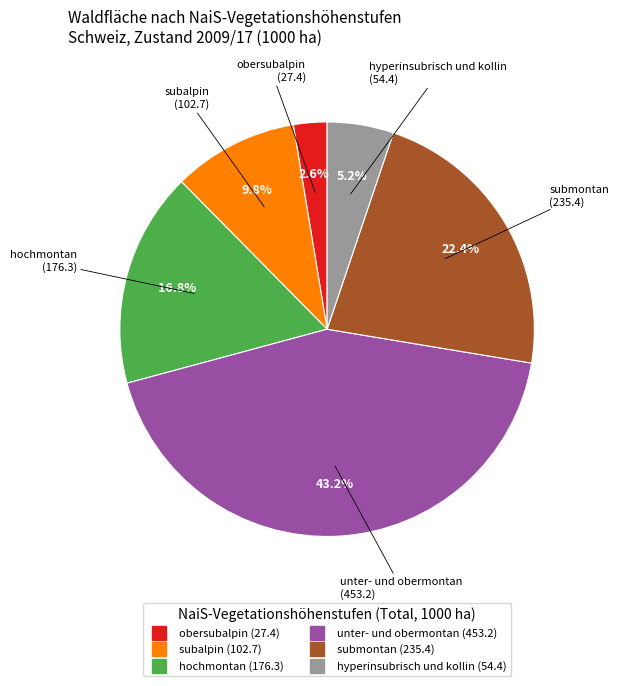

To the nearest percent, what is the difference between the subalpin and unter- und obermontan slice percentages?

33%